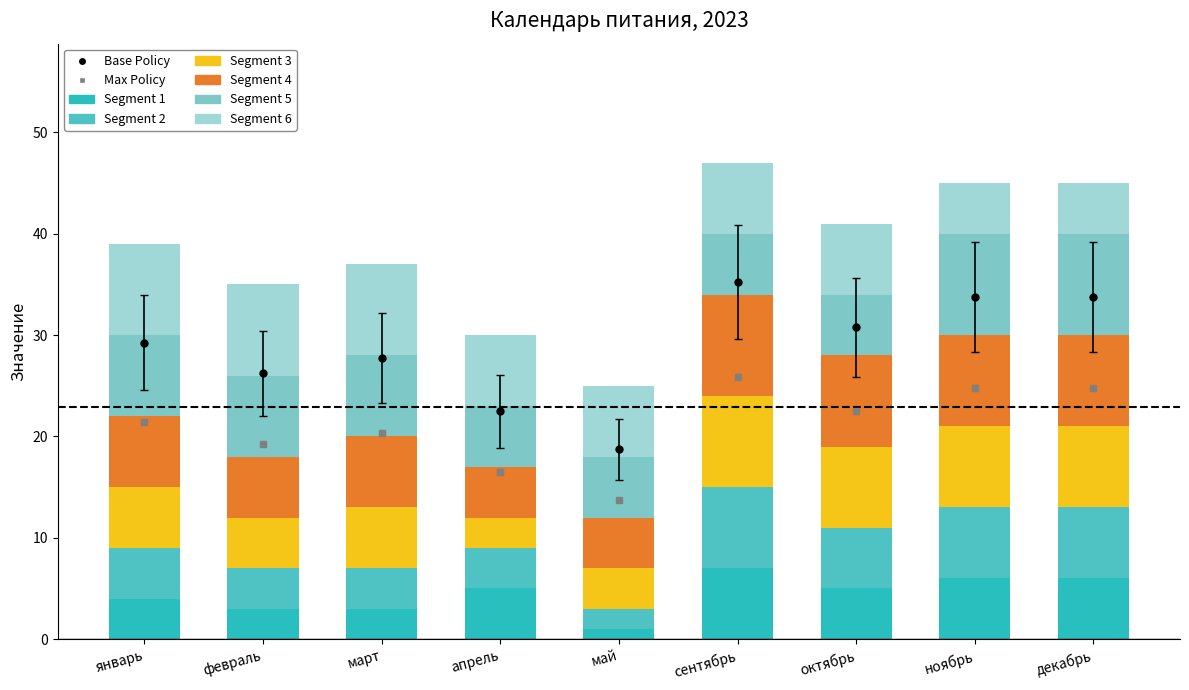

Is the value of Segment 4 at январь greater than the value of Segment 6 at апрель?

No